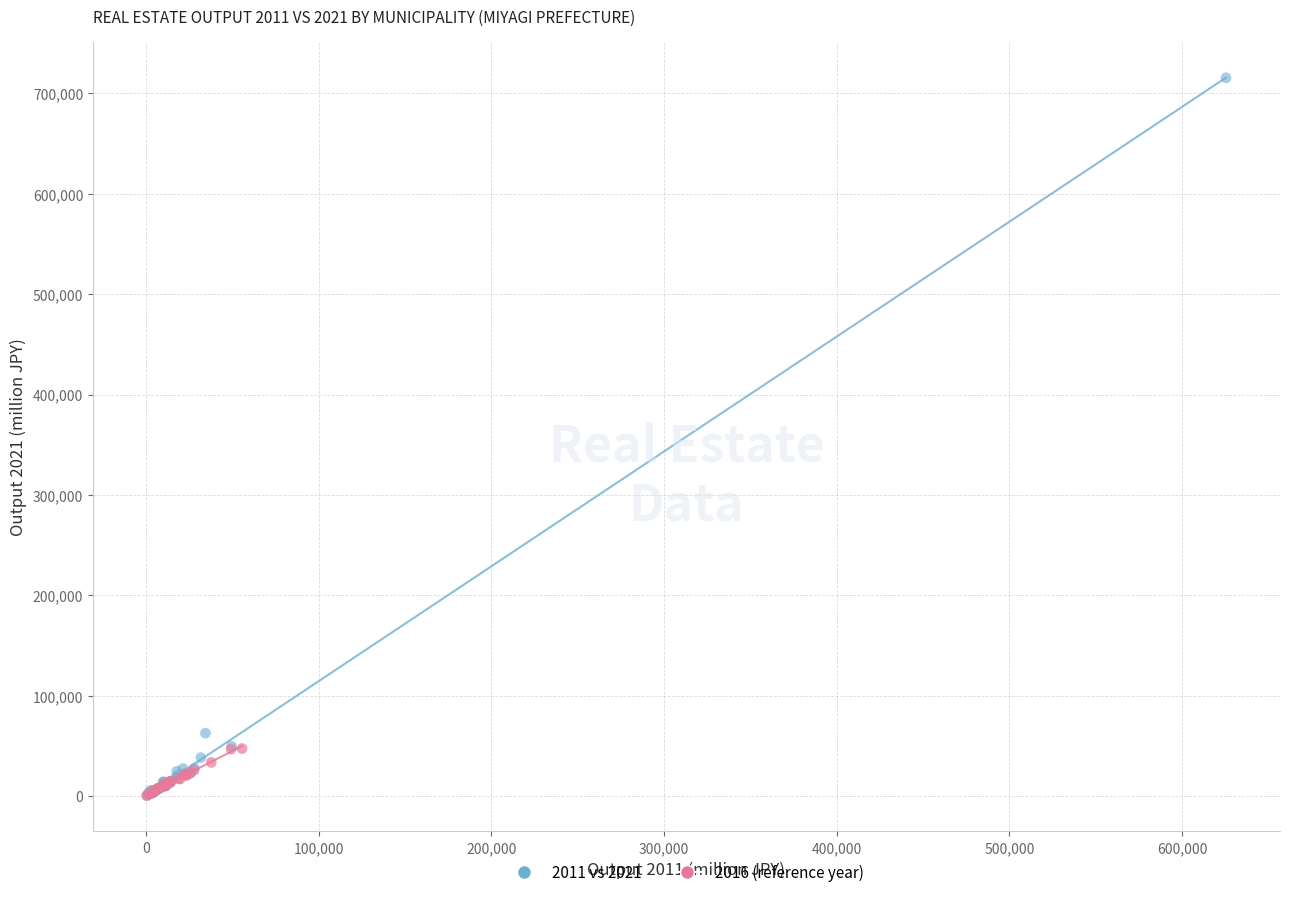

Which series has the widest spread of Y values?

2011 vs 2021